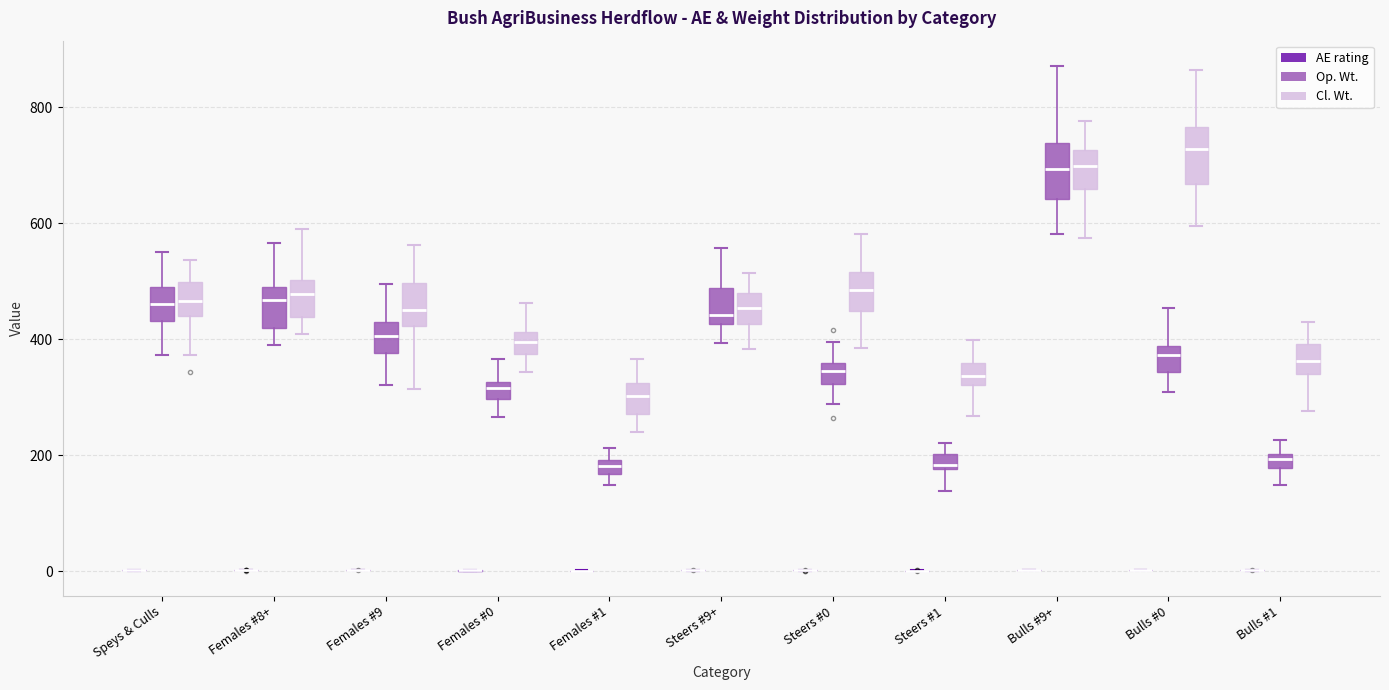

Where does the median line of the box for Females #0 (Cl. Wt.) sit on the y-axis? The values are not printed on the chart, so give them approximately, as read against the axis.

400